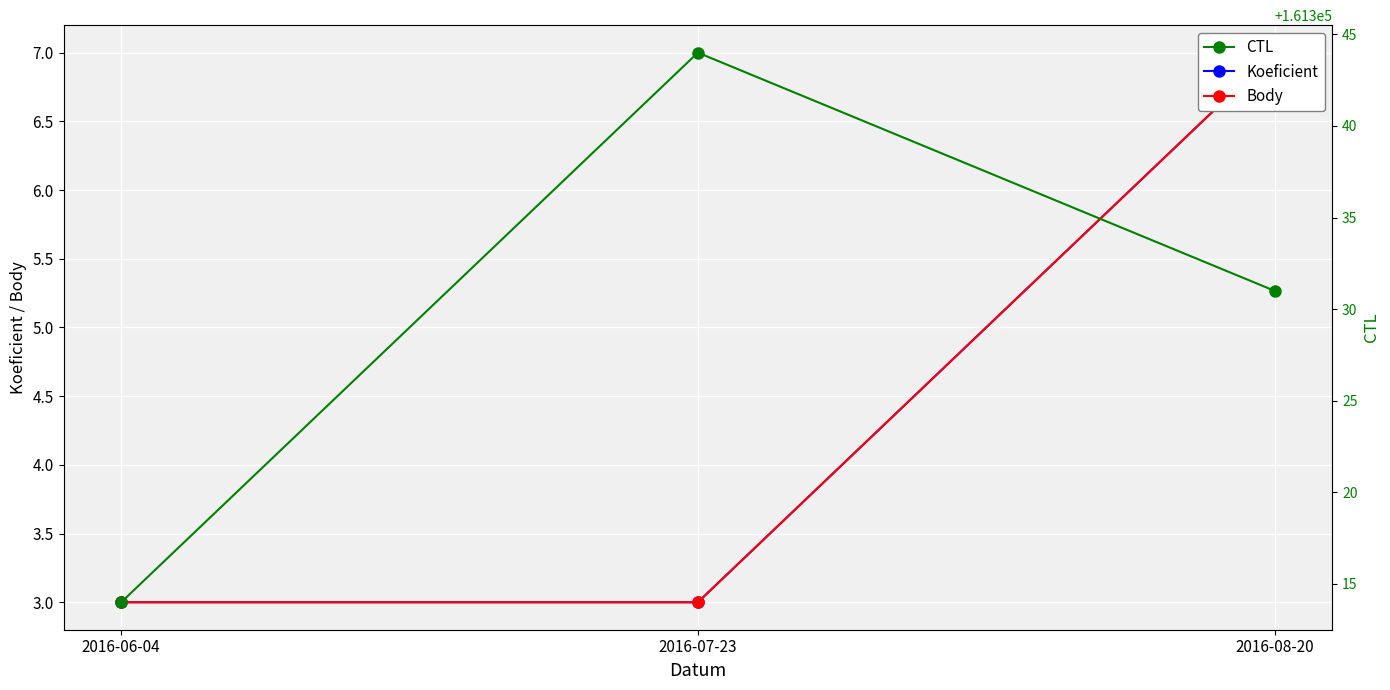

What is the label of the 3rd point from the right?

2016-06-04